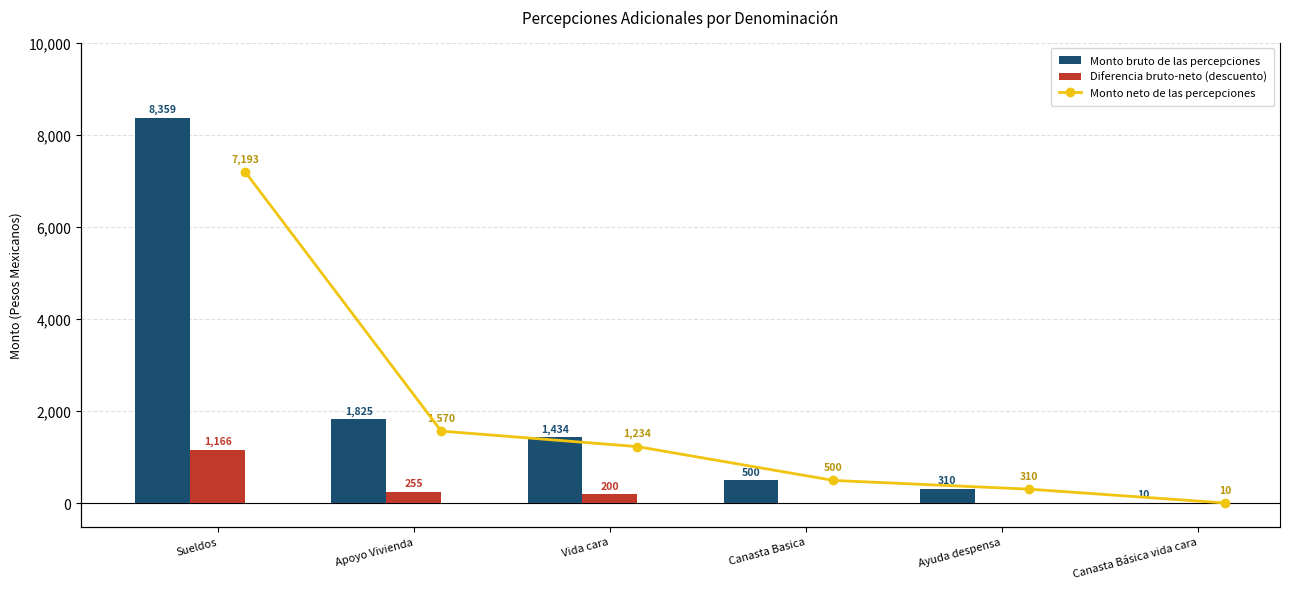

What is the sum of the Diferencia bruto-neto (descuento) values at Vida cara and Ayuda despensa?

200.0